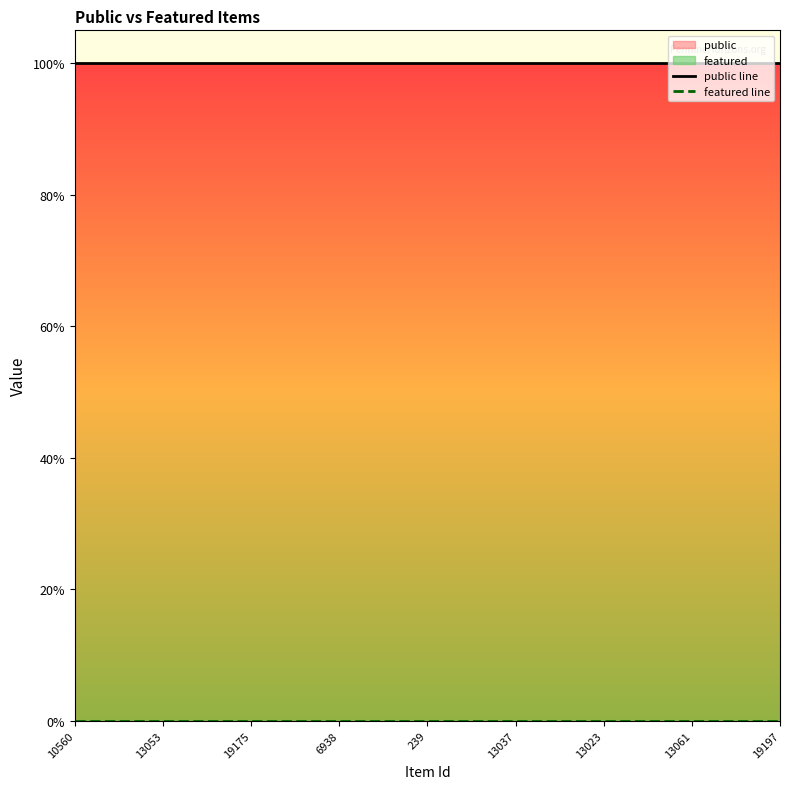

List the series in order of their peak value, lowest first.

featured line, public line